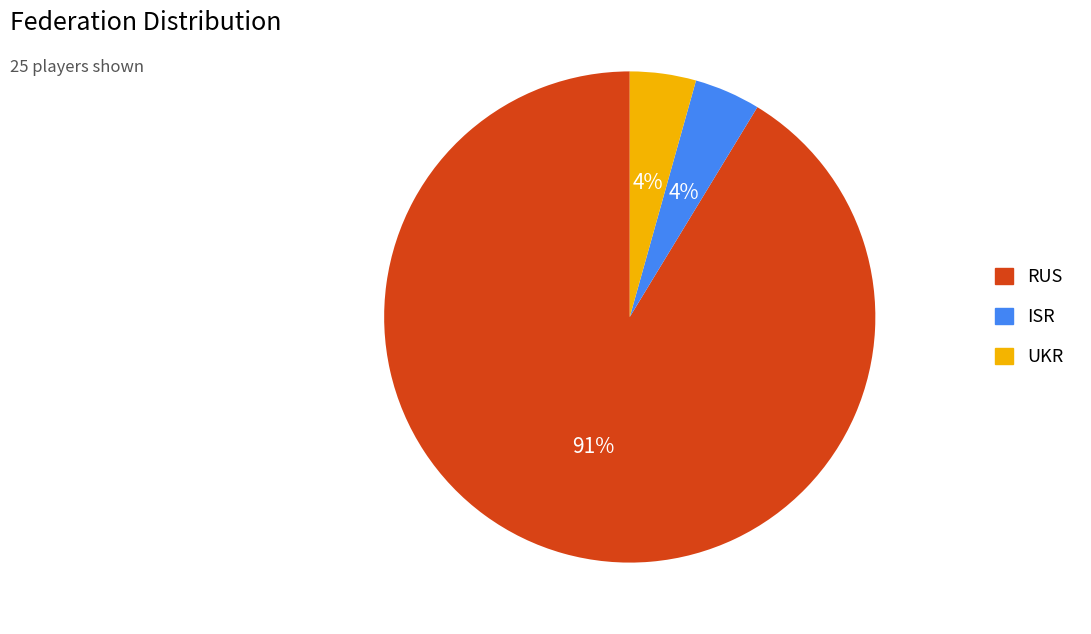

Which slice is the largest?

RUS